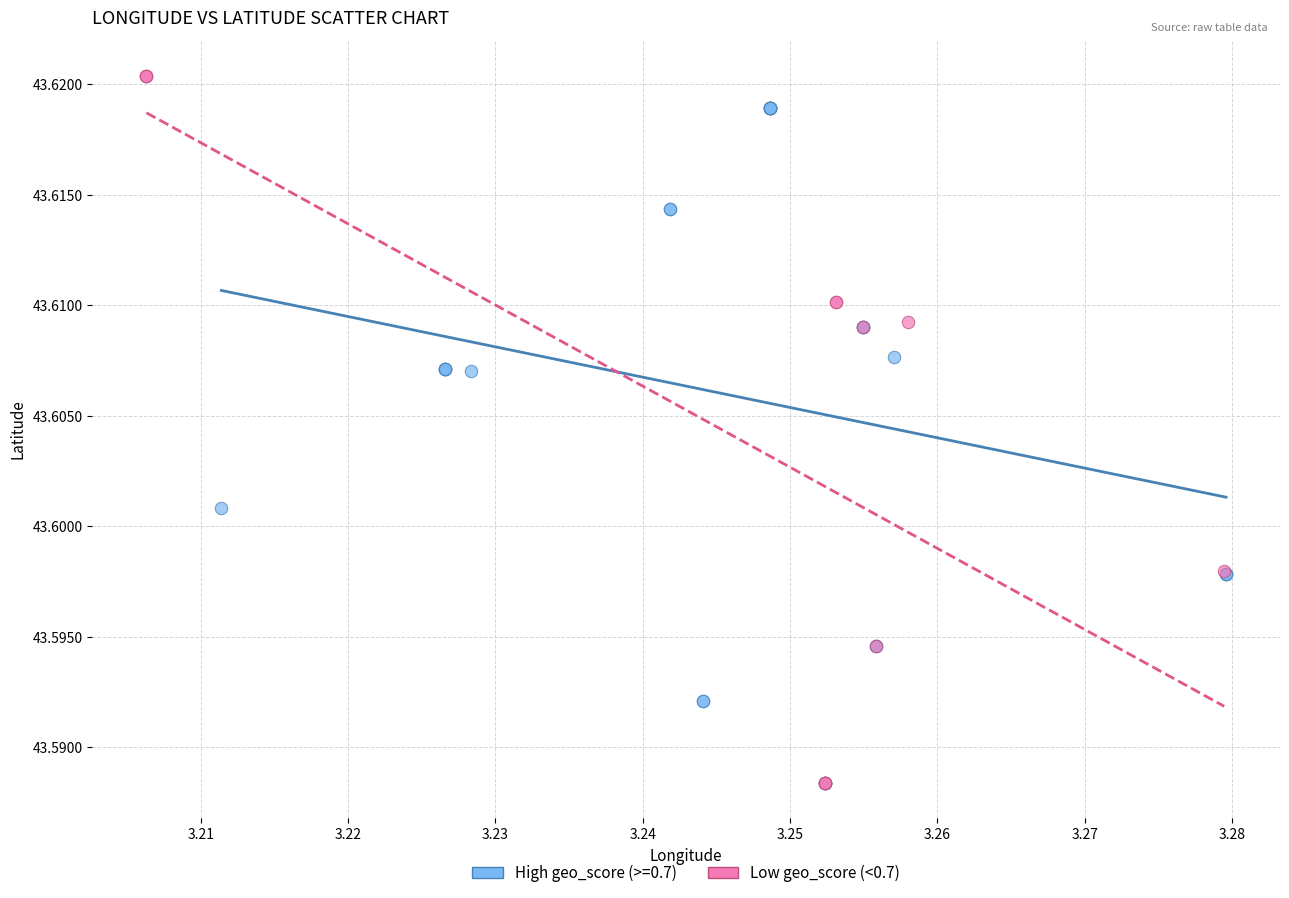

Which series contains the highest Y value?

Low geo_score (<0.7)